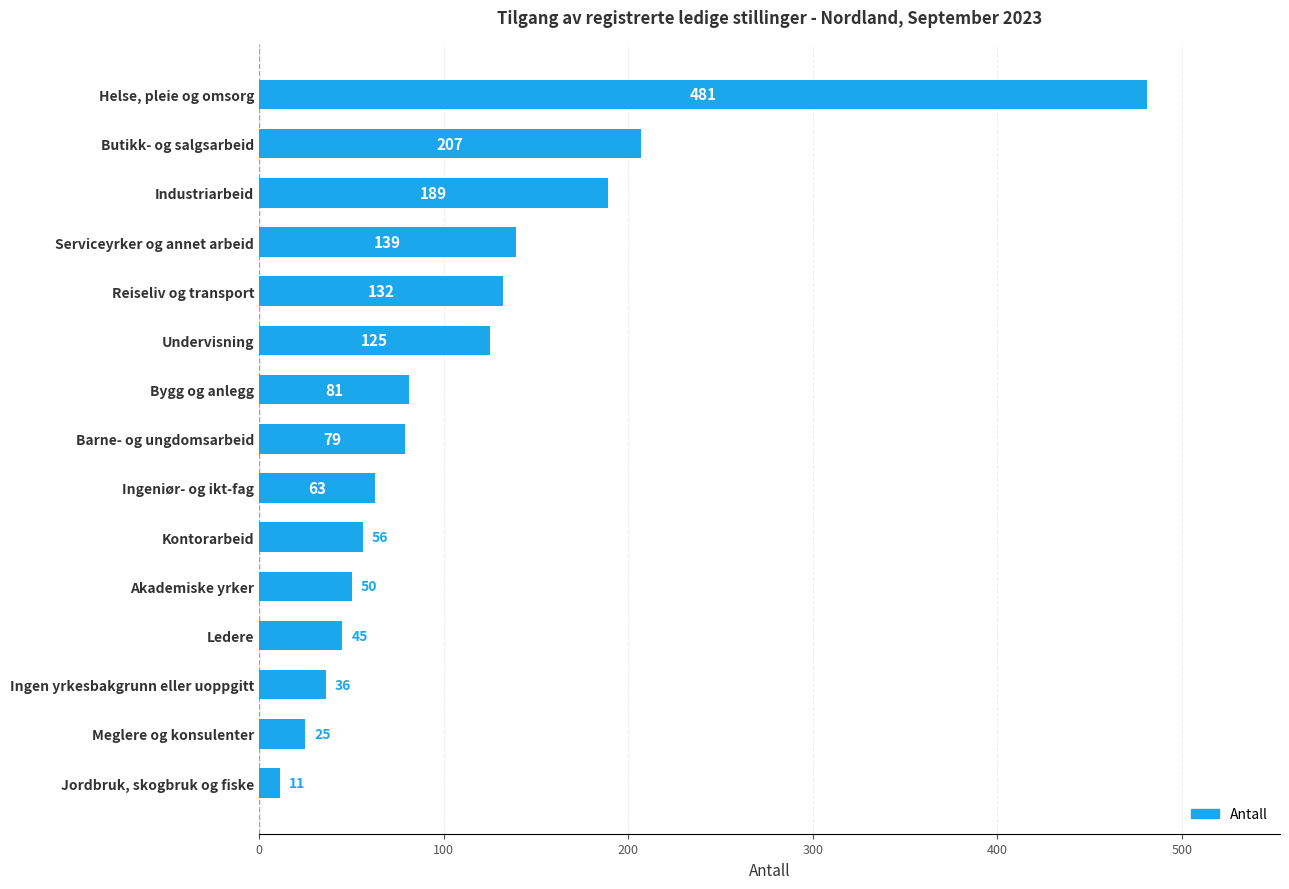

What is the ratio of the value at Reiseliv og transport to the value at Helse, pleie og omsorg?

0.3